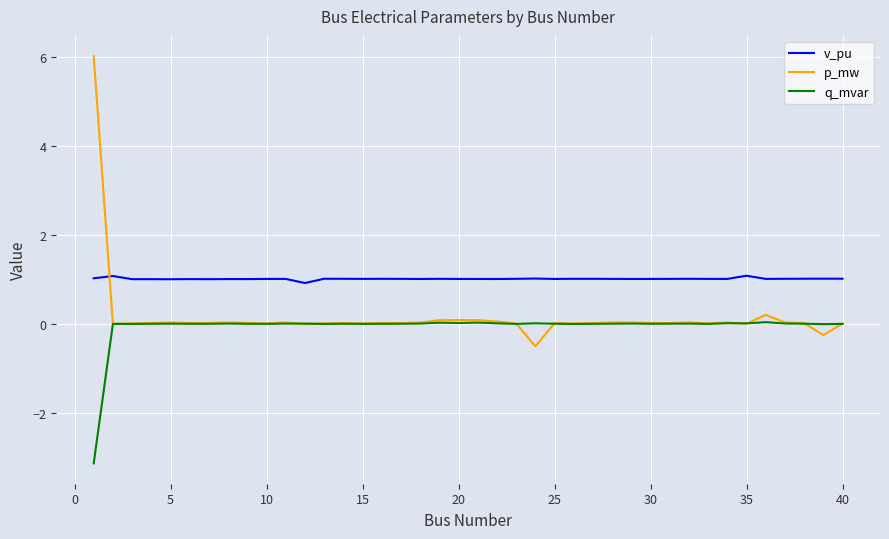

List the series in order of their peak value, lowest first.

q_mvar, v_pu, p_mw